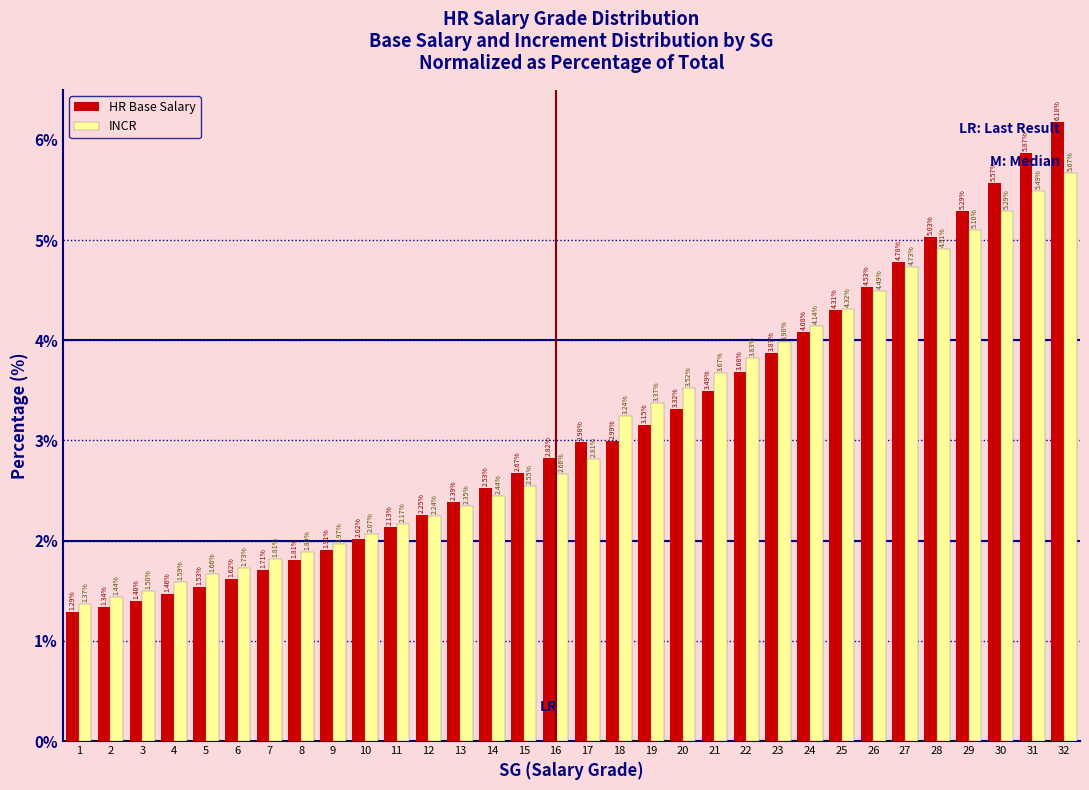

Which series changed the most between 8 and 17?

HR Base Salary